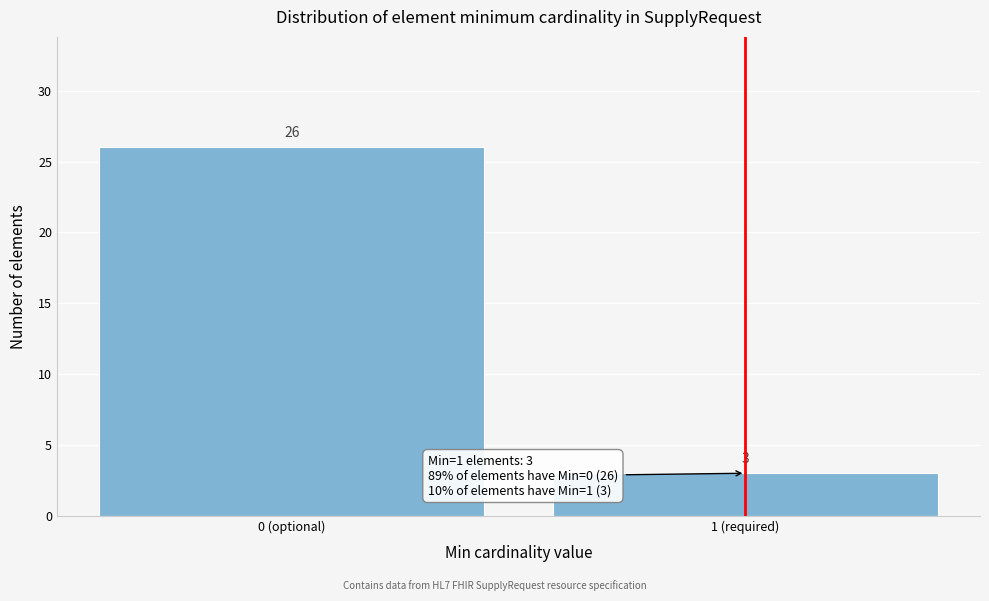

Reading left to right, extract all data points from this chart.

26	3